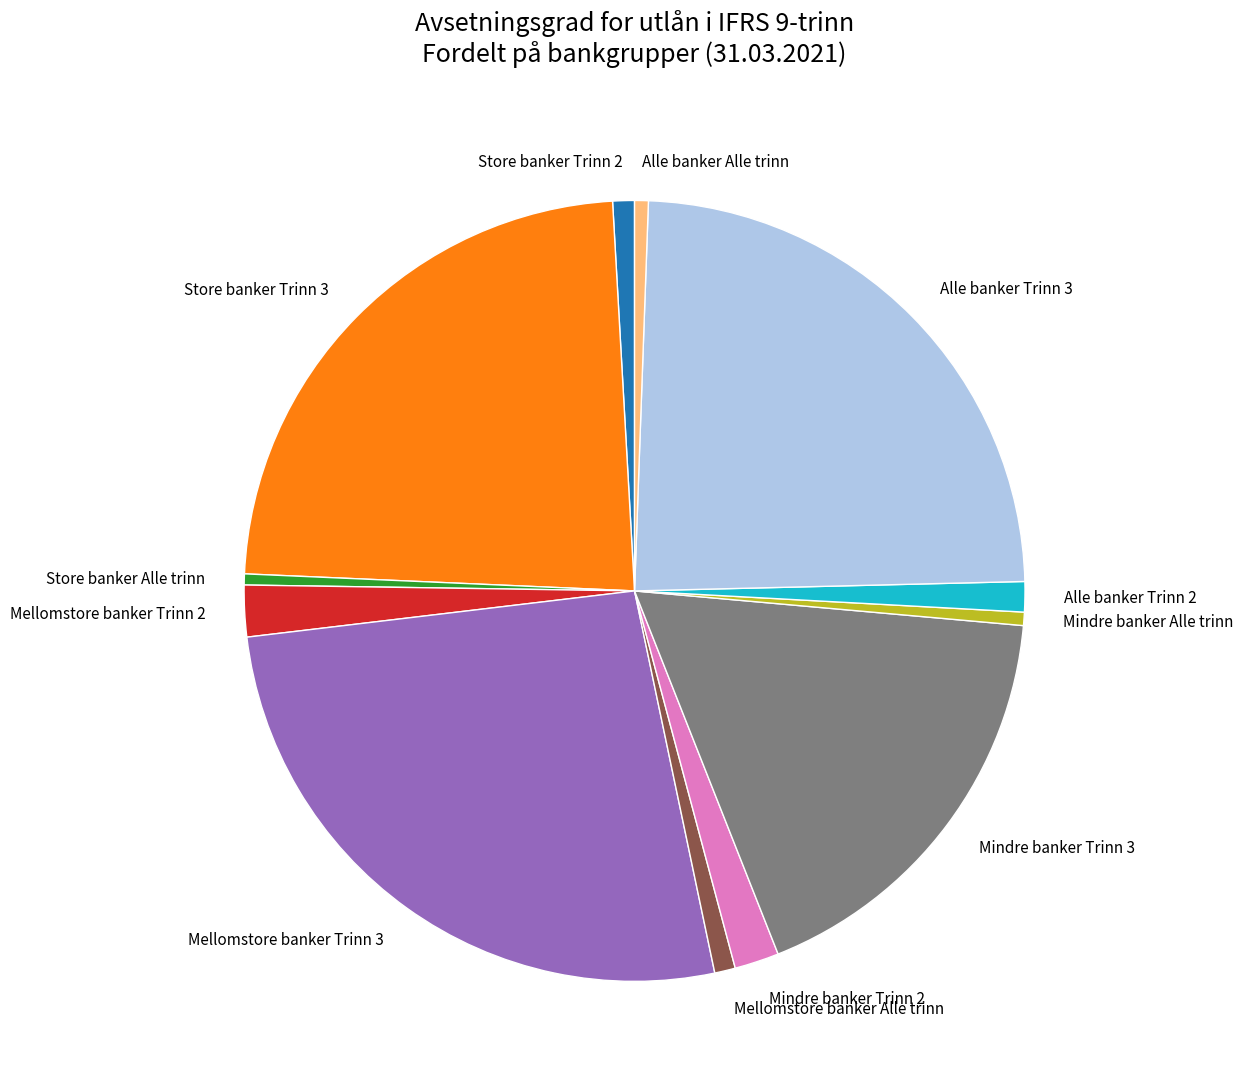

Is there any slice that represents more than half of the pie?

No